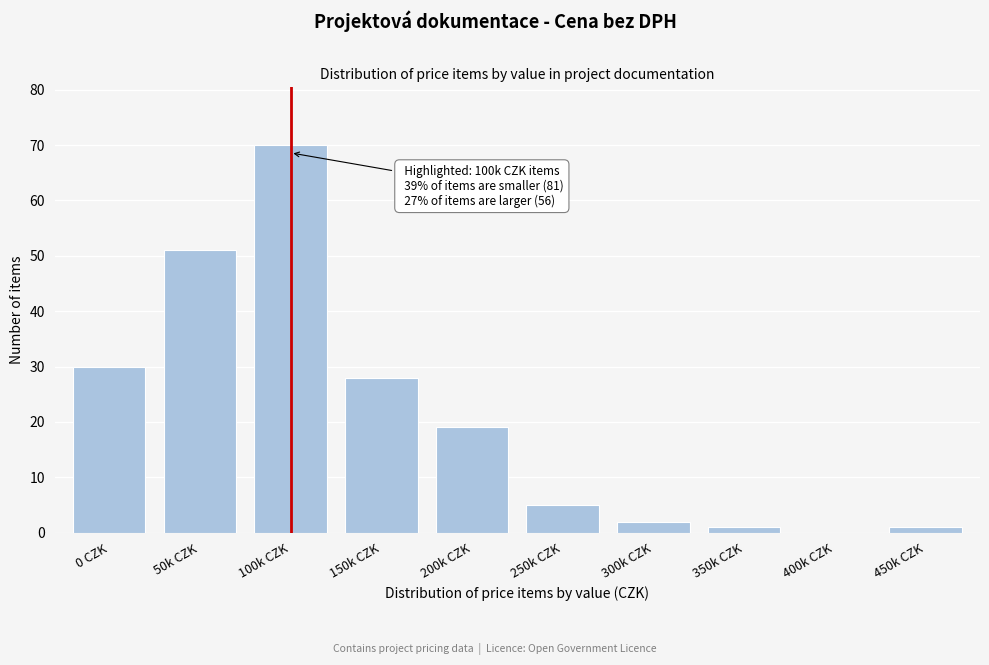

Reading left to right, list all the values displayed in this chart.

0 CZK=30	50k CZK=51	100k CZK=70	150k CZK=28	200k CZK=19	250k CZK=5	300k CZK=2	350k CZK=1	400k CZK=0	450k CZK=1